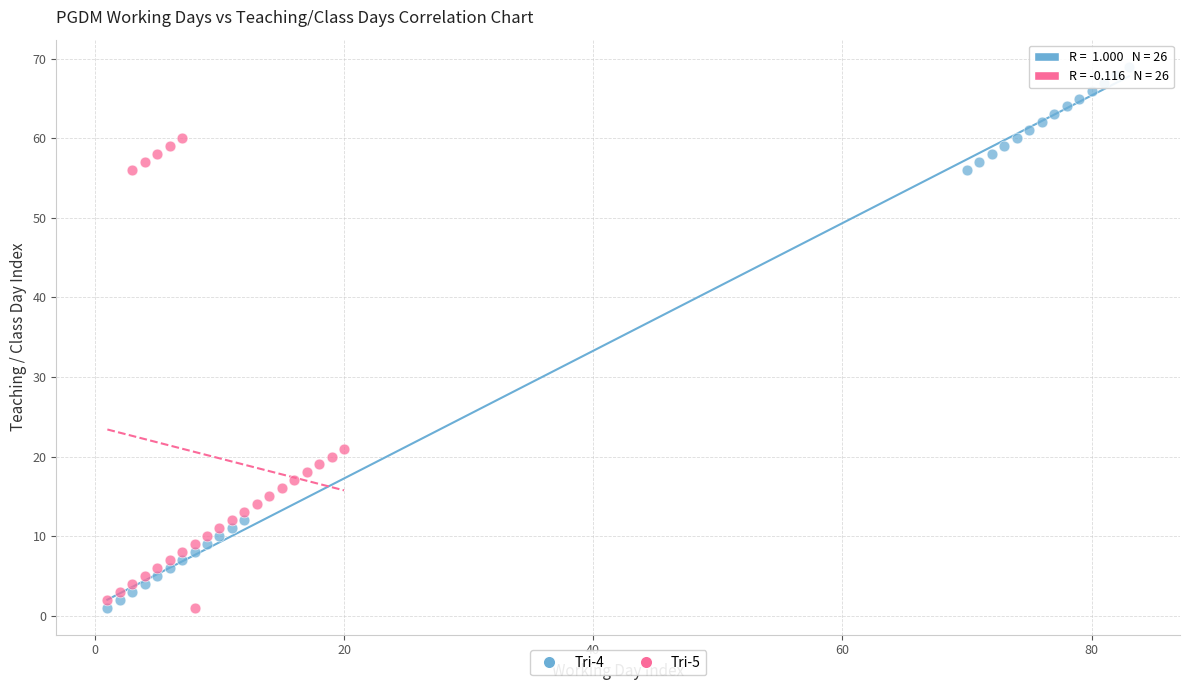

Which series has the widest spread of Y values?

Tri-4